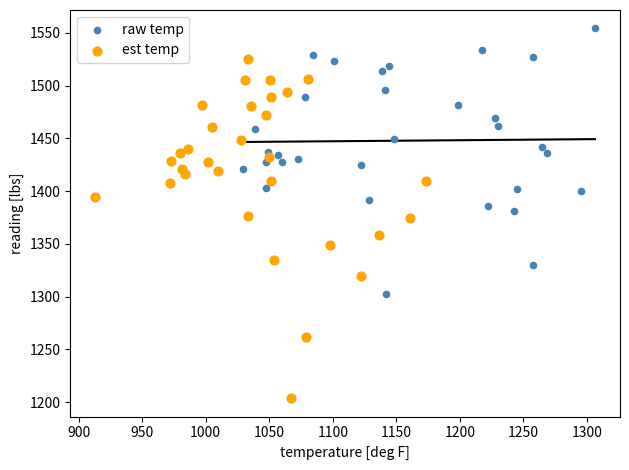

Which series contains the lowest Y value?

est temp